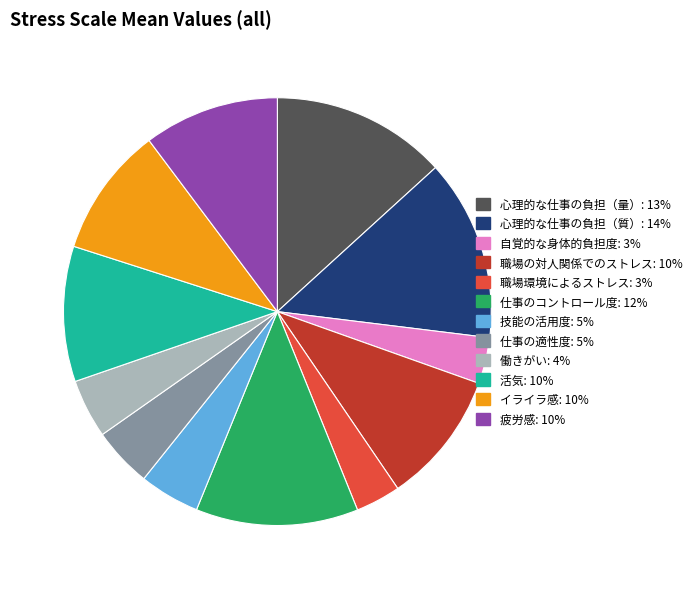

The 心理的な仕事の負担（量） slice represents 13% of the pie. True or false?

True